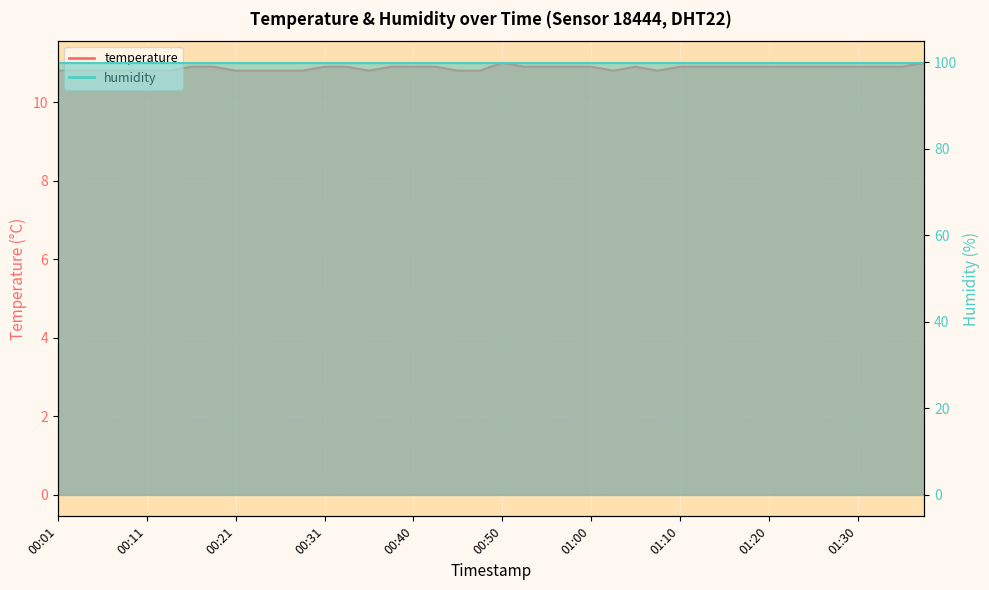

What is the greatest value displayed?

11.0